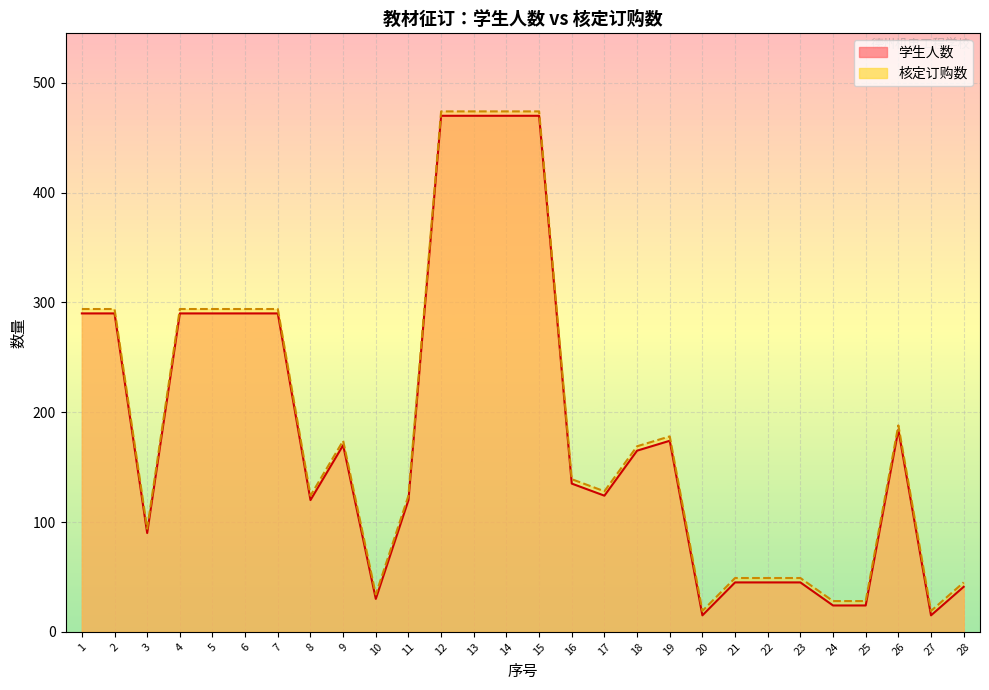

What value does the 核定订购数 series have at 9?

174